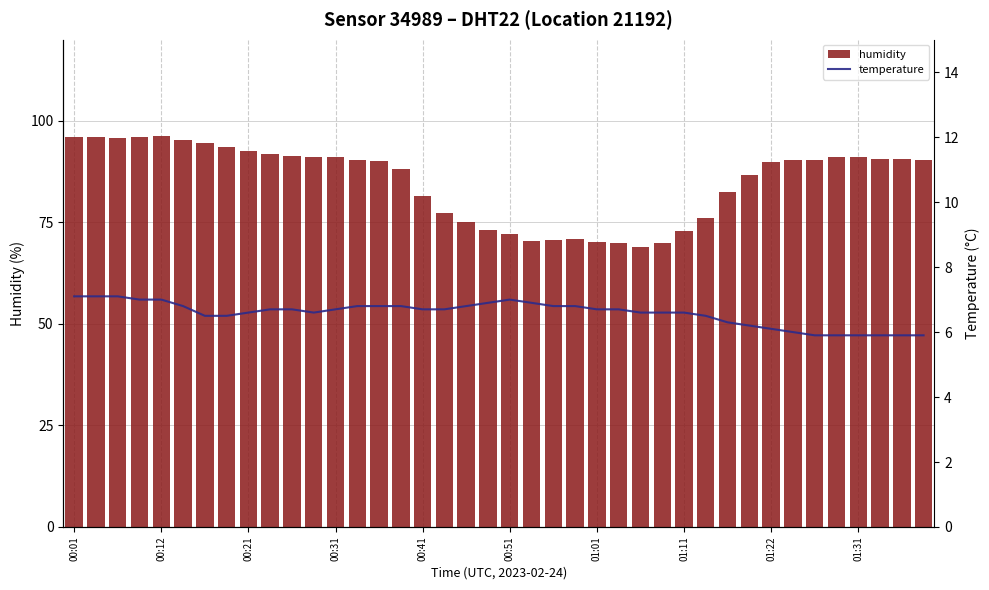

Does the chart contain any negative values?

No